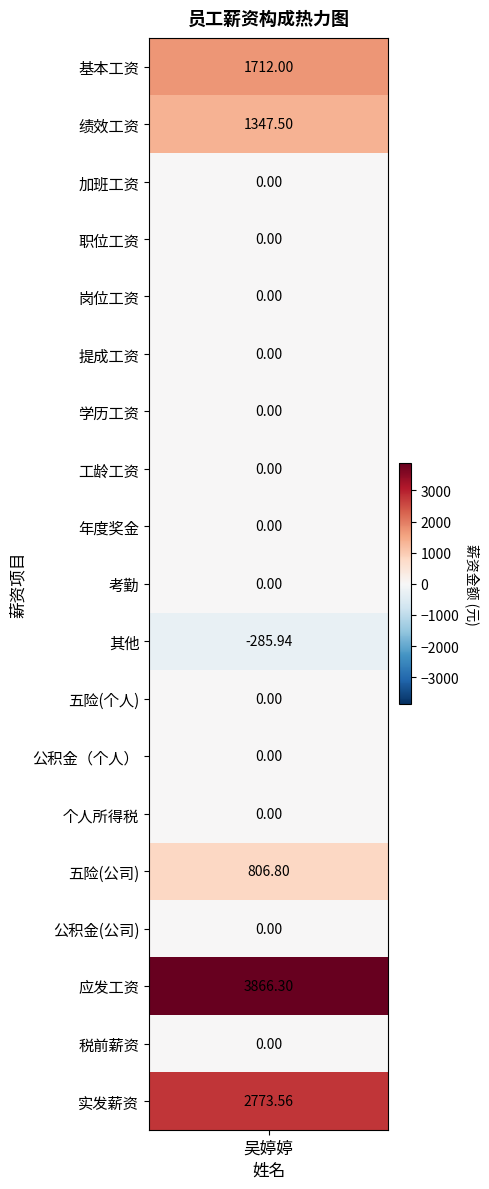

The chart shows a value of 806.8 at 五险(公司). True or false?

True